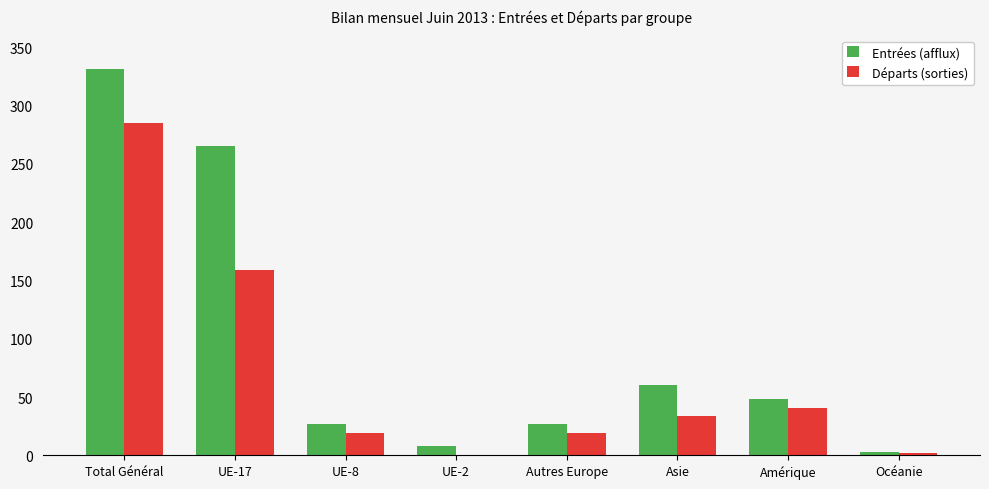

What value does the Départs (sorties) series have at Océanie?

2